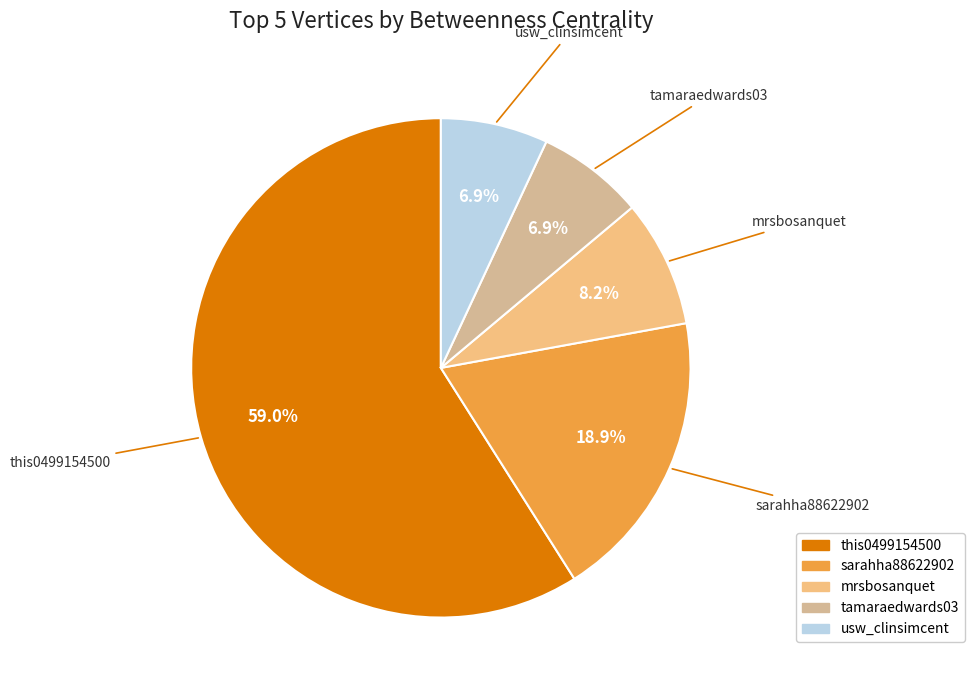

To the nearest percent, what is the difference between the largest and smallest slice percentages?

52%